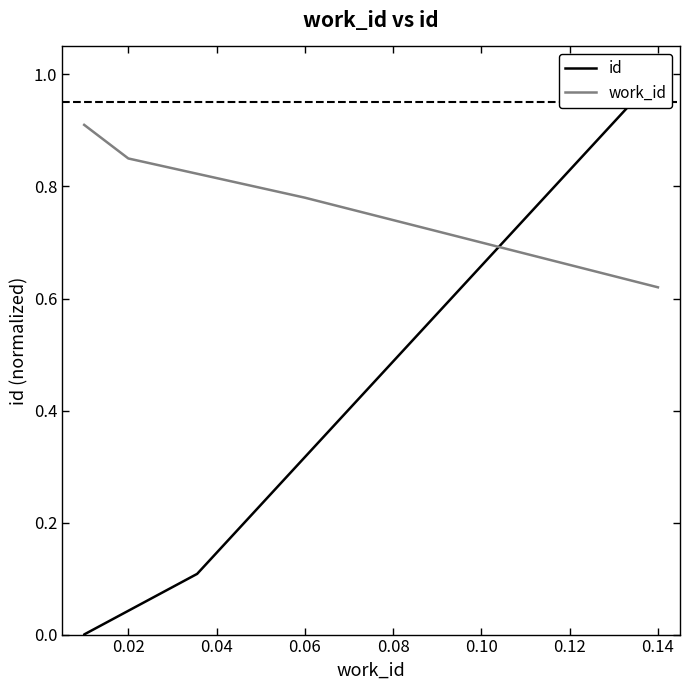

Is it true that work_id equals 1.0 at 0.14?

False